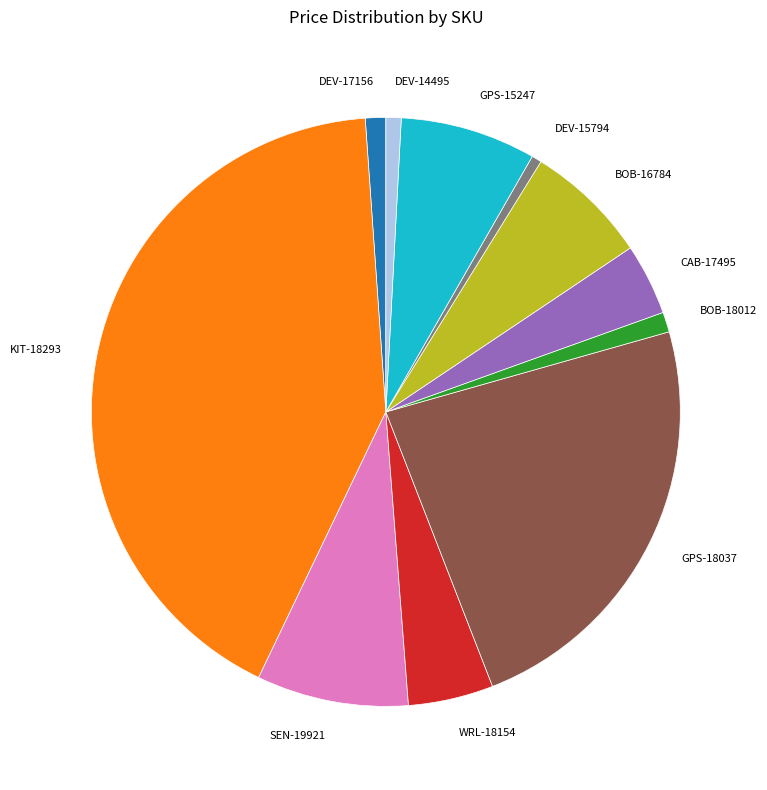

Is the sum of CAB-17495 and DEV-15794 greater than half?

No